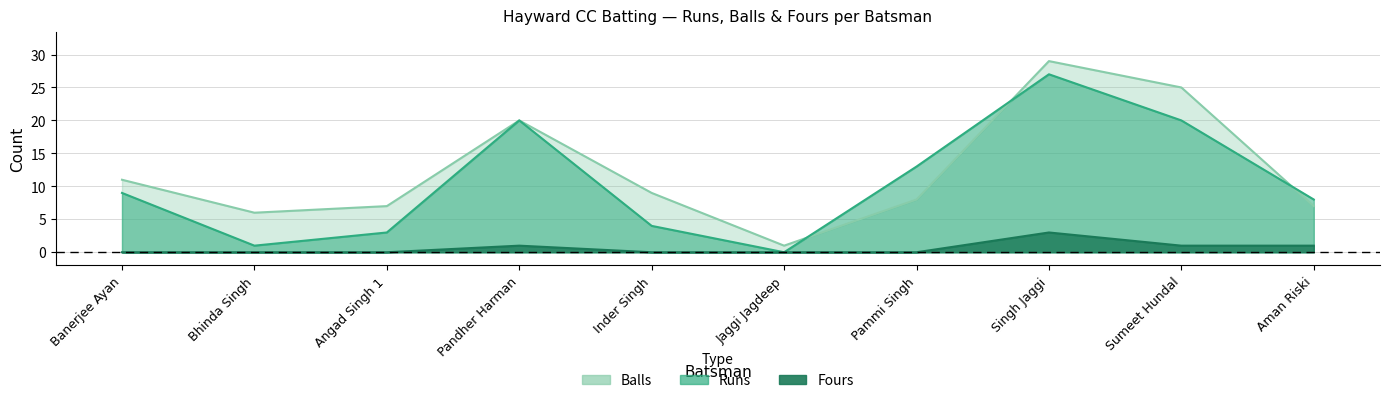

Does the chart display data point markers on the line(s)?

No